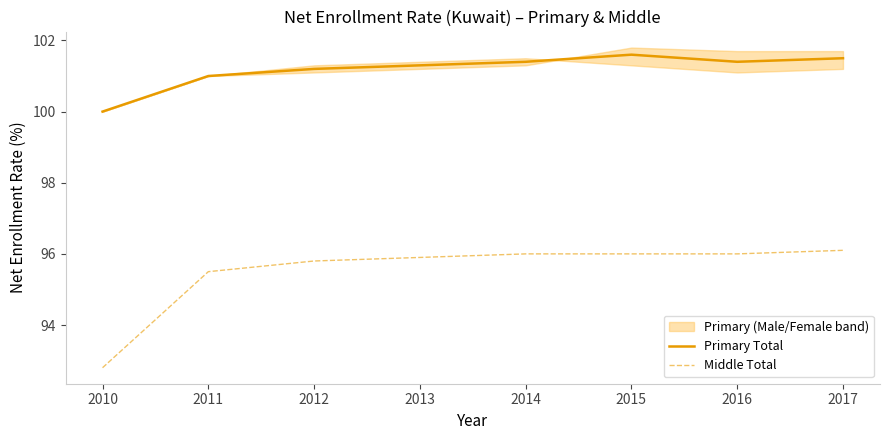

Read the Primary Total value at 2010.

100.0